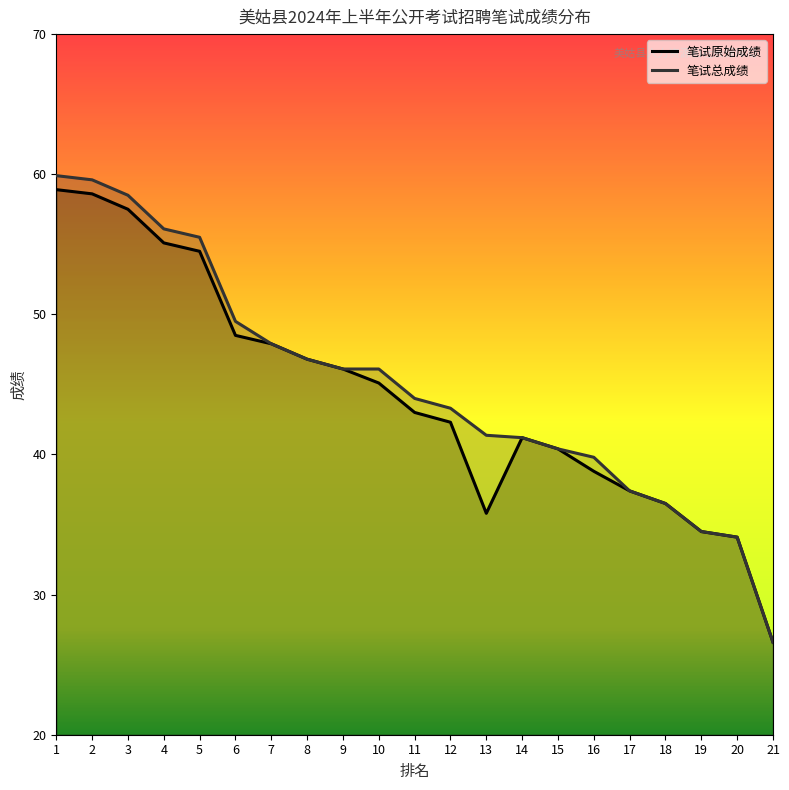

What is the maximum value shown in the chart?

59.9